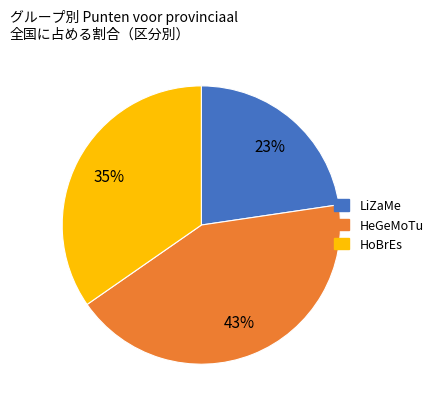

To the nearest percent, what is the difference between the largest and smallest slice percentages?

20%